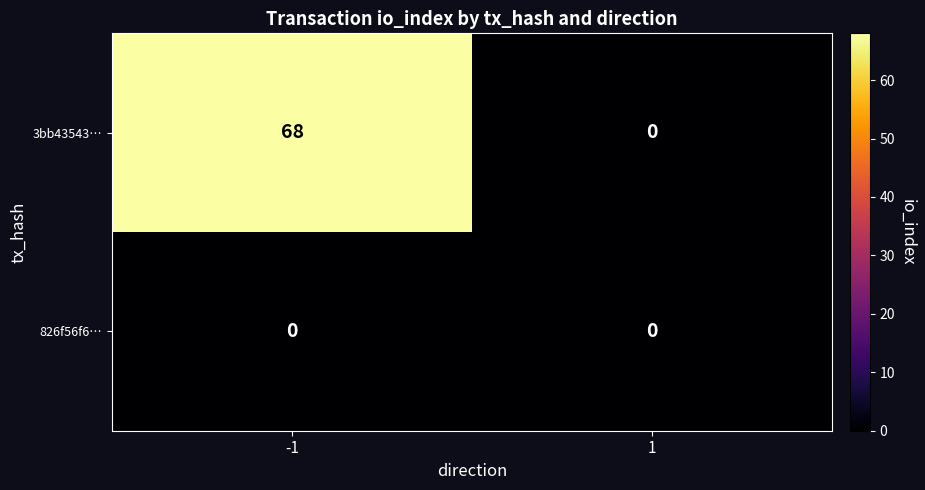

List the series in order of their overall mean, lowest first.

826f56f6…, 3bb43543…